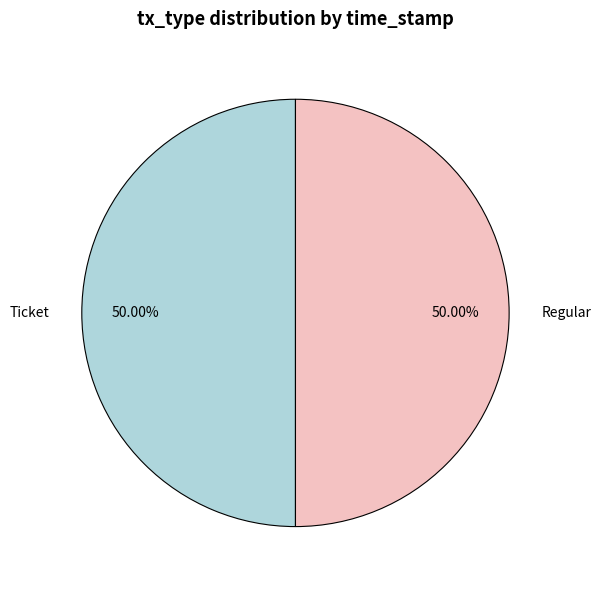

Combined, do Regular and Ticket account for over 50%?

Yes